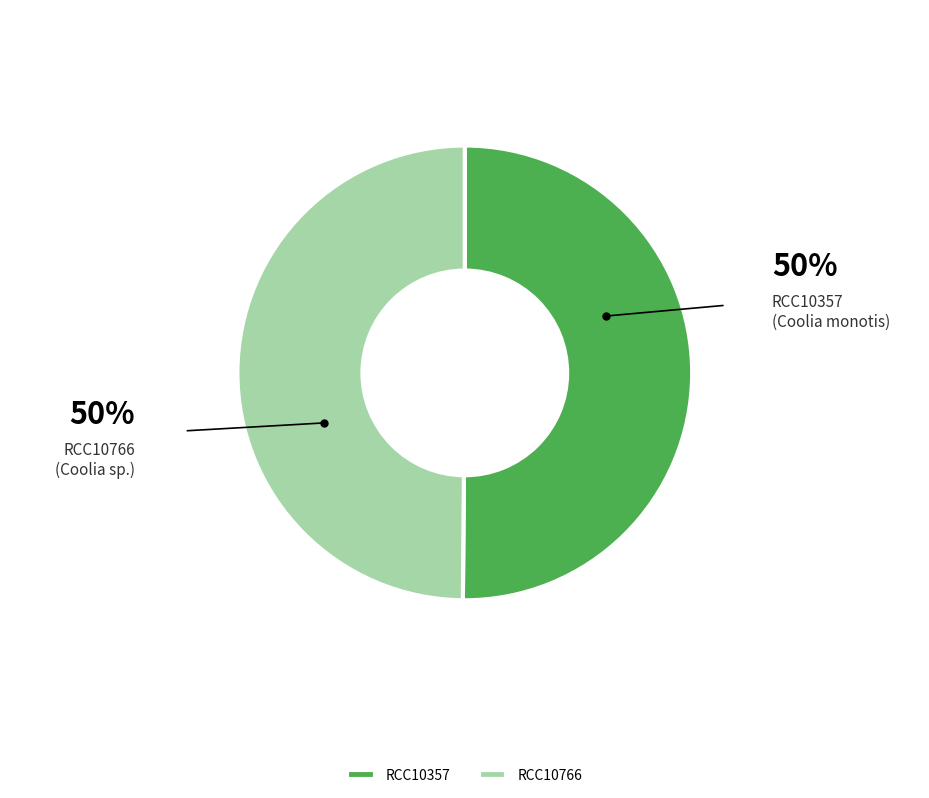

Combined, do RCC10357 and RCC10766 account for over 50%?

Yes